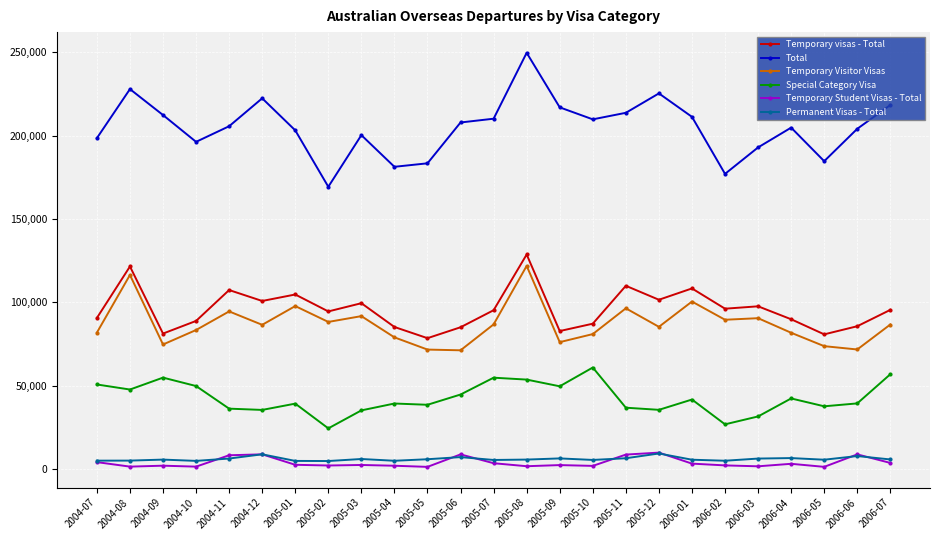

The value of Special Category Visa at 2005-08 is 53710. True or false?

True